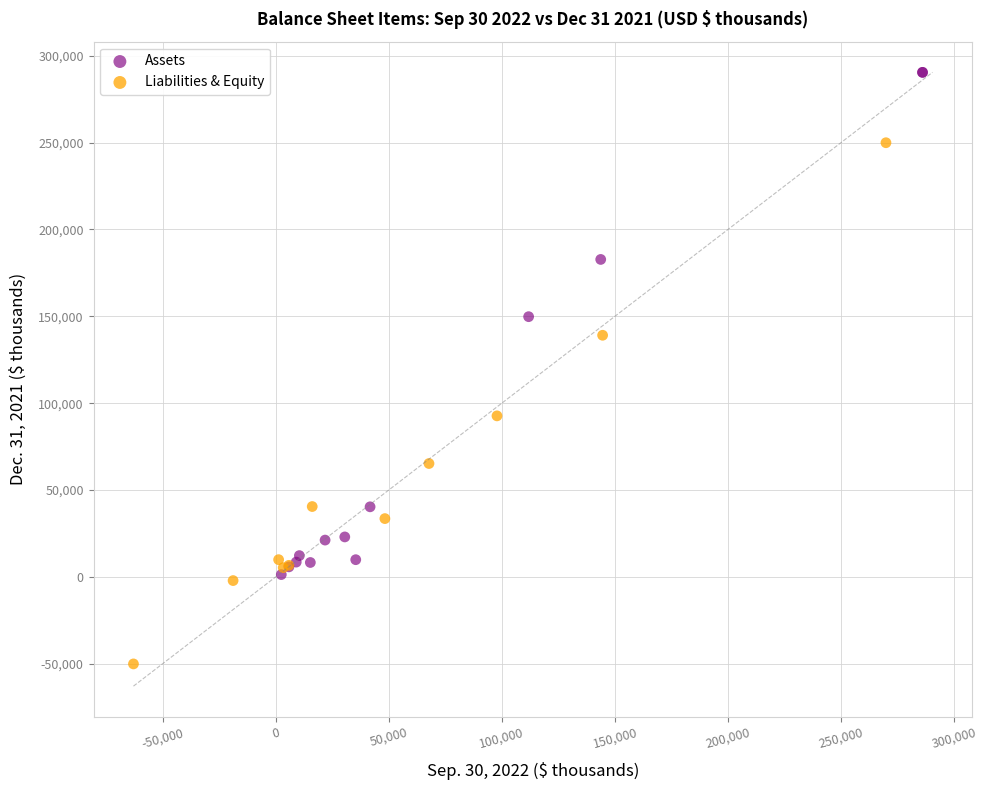

Which series reaches the minimum Y coordinate?

Liabilities & Equity